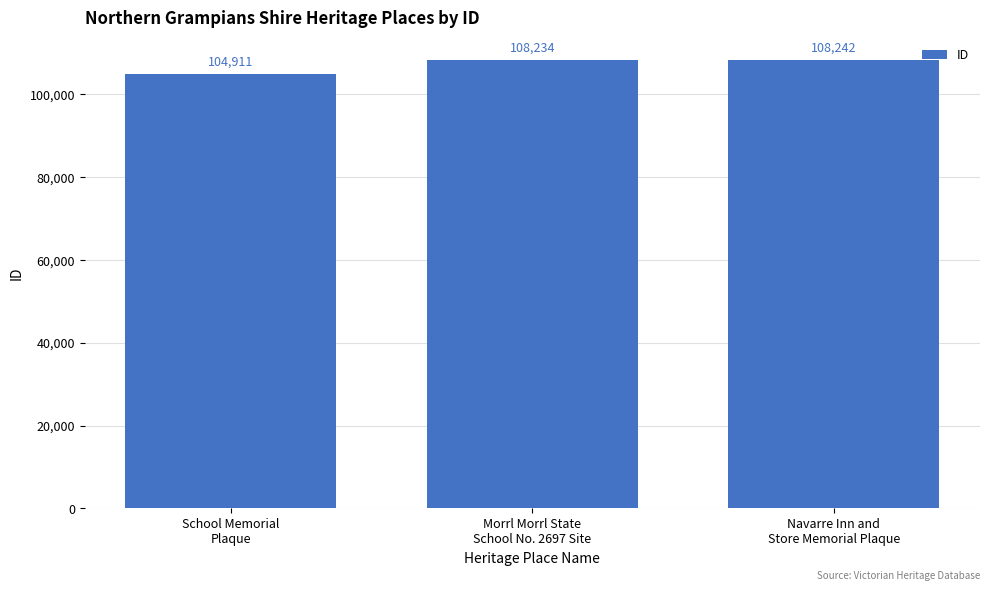

The chart shows a value of 30318 at School Memorial
Plaque. True or false?

False